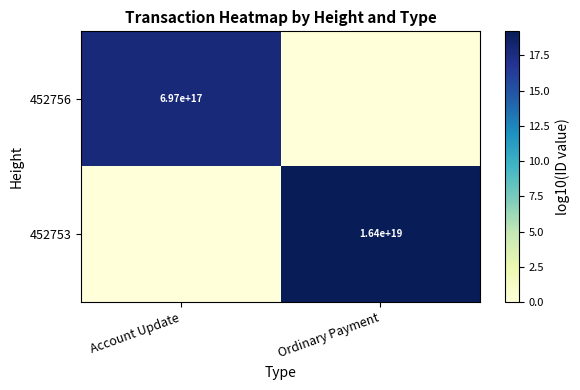

The 452756 series shows 394154196650737152 at Account Update. True or false?

False